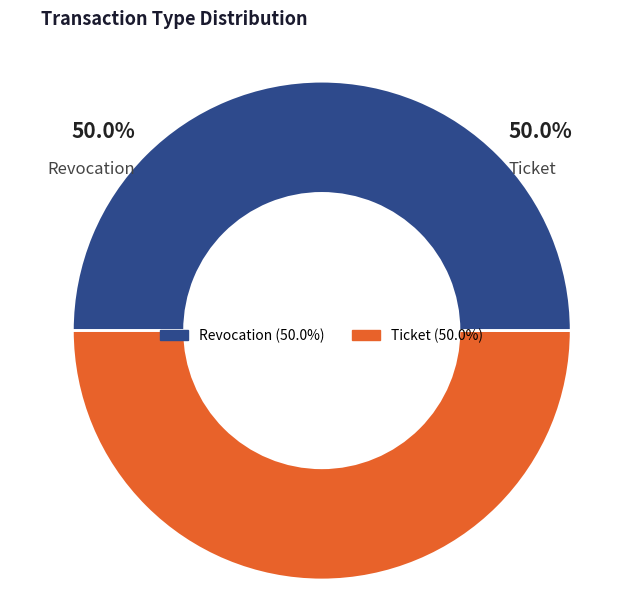

Is the sum of Revocation and Ticket greater than half?

Yes